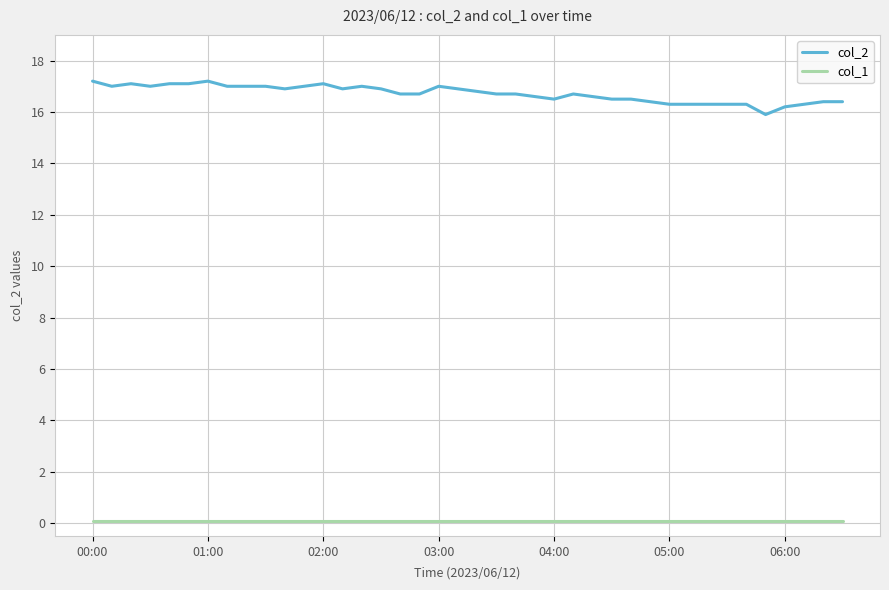

Rank the series by their average value, from lowest to highest.

col_1, col_2